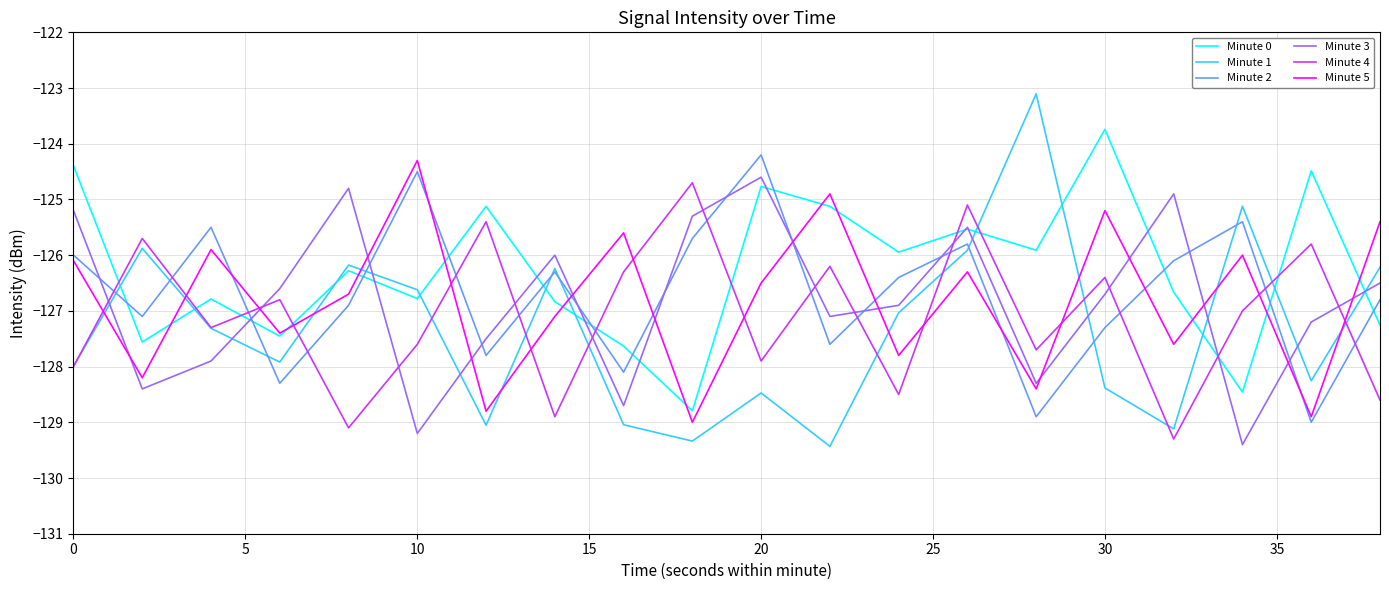

What is the highest value of the Minute 0 series?

-123.7